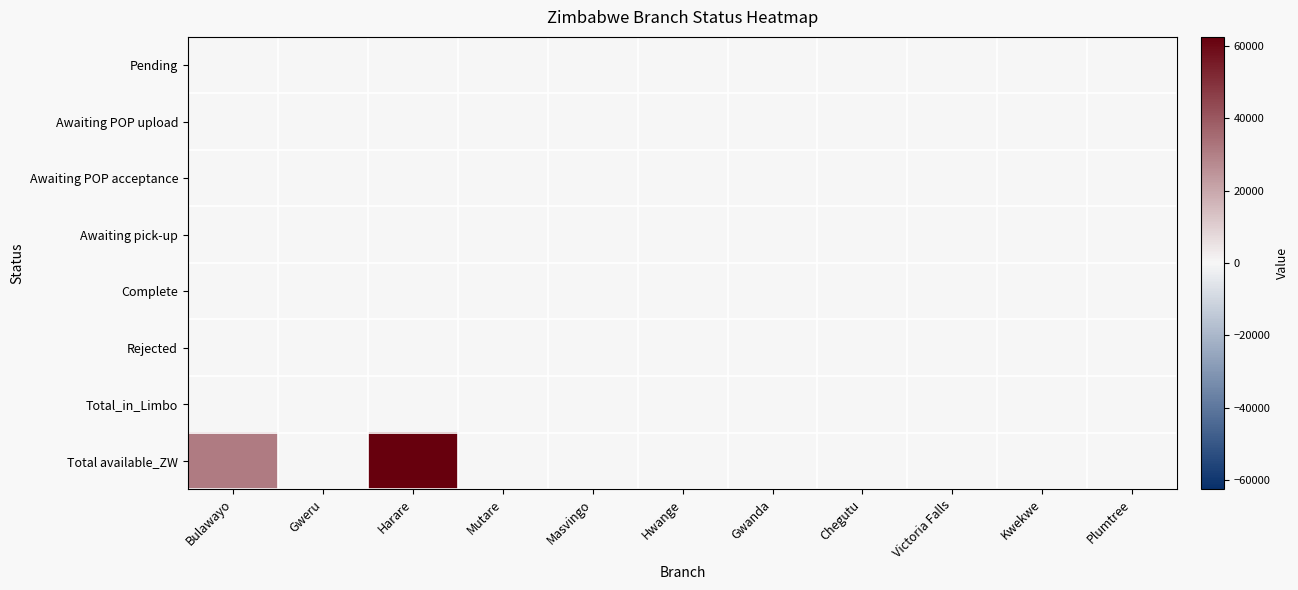

Rank the series by their maximum value, from highest to lowest.

Total available_ZW, Pending, Awaiting POP upload, Awaiting POP acceptance, Awaiting pick-up, Complete, Rejected, Total_in_Limbo